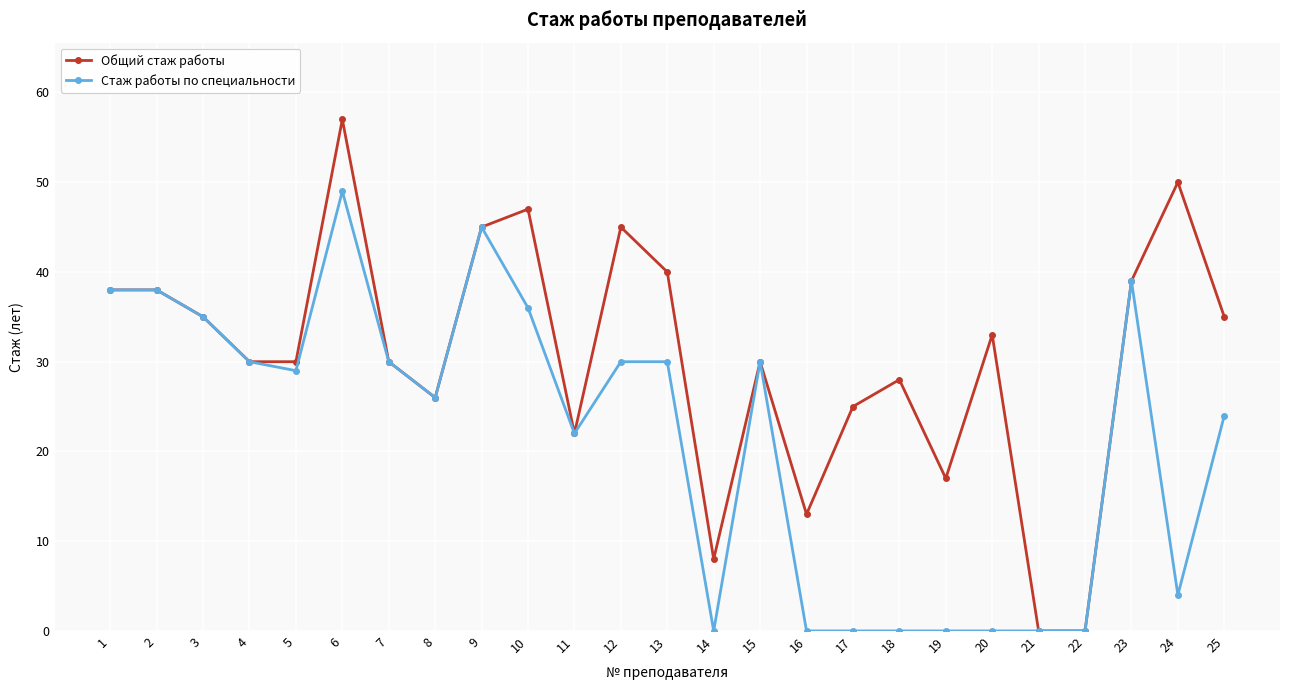

How many categories are shown in the chart?

25